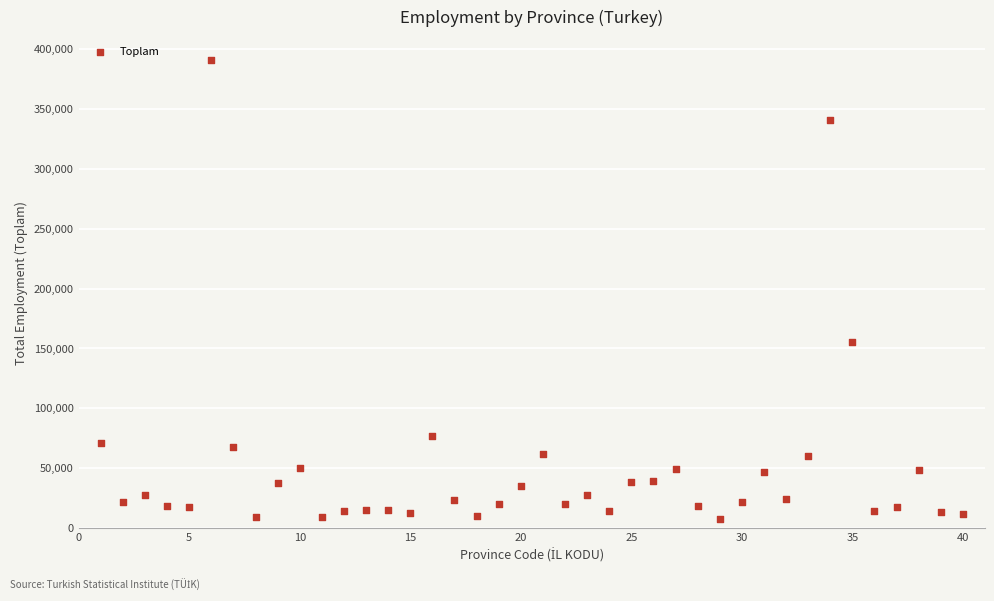

What is the range of X values (max minus min)?

39